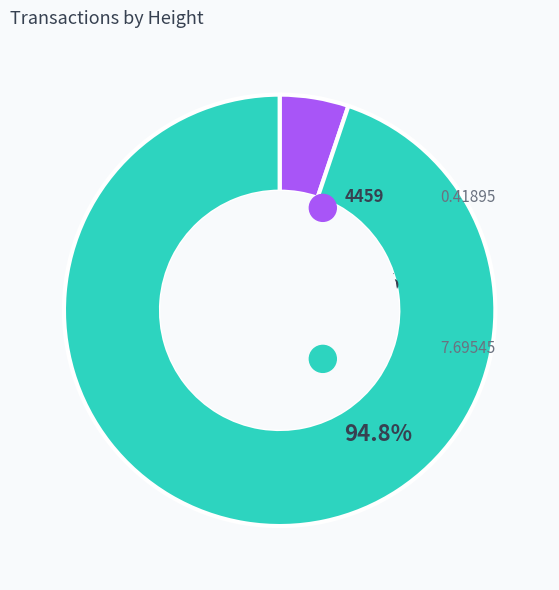

True or false: 4459 accounts for 15% of the total.

False